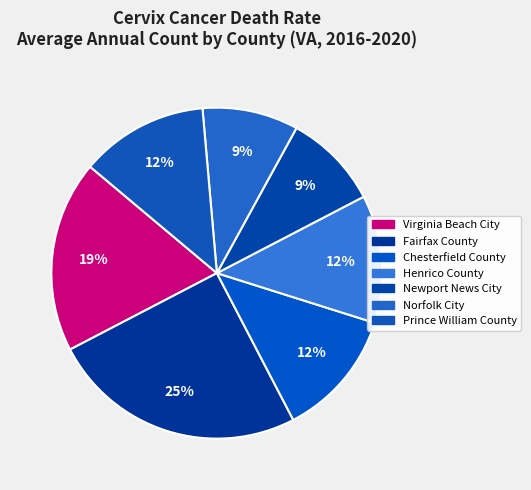

Which has a higher value, Chesterfield County or Norfolk City?

Chesterfield County